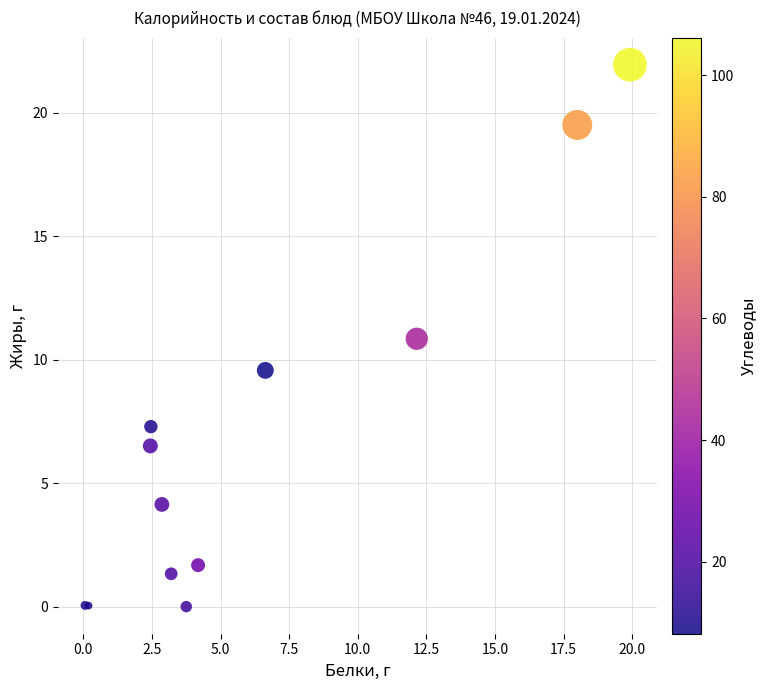

What Y value in the scatter plot is closest to 10?

9.6